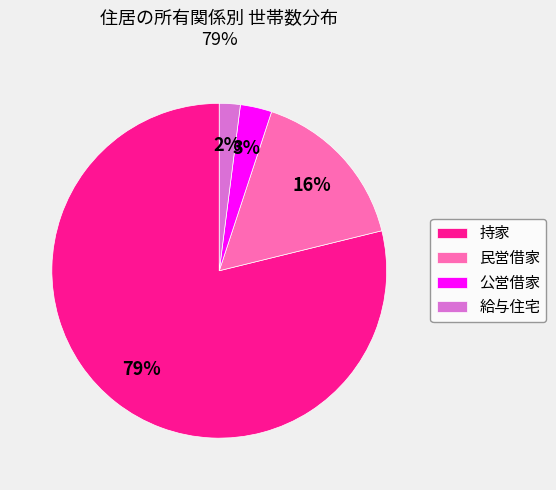

Combined, do 公営借家 and 持家 account for over 50%?

Yes